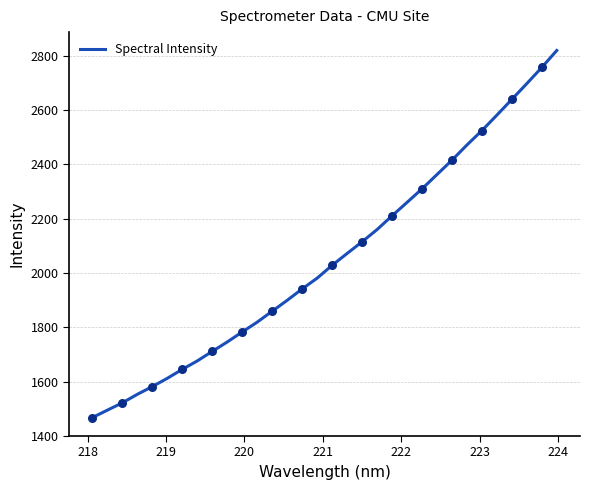

What is the difference between the maximum and minimum values?

1352.9